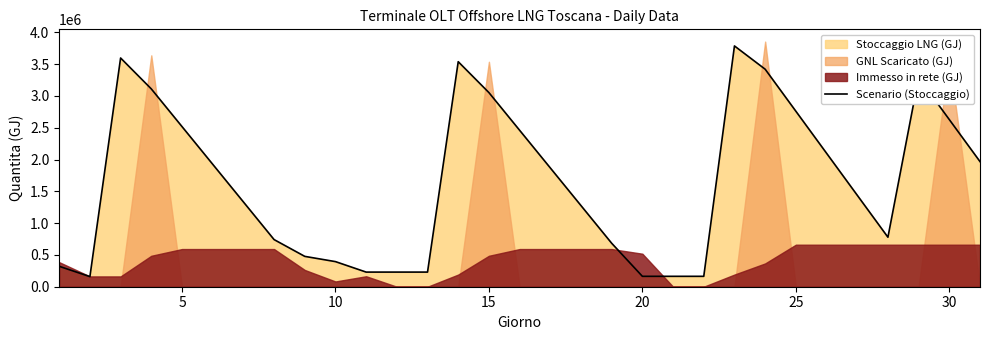

What is the greatest value displayed?

3785418.1